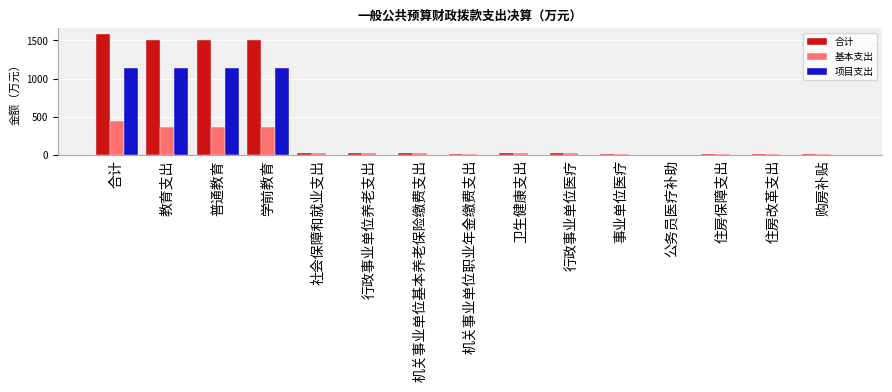

Is it true that 项目支出 equals -667.1 at 卫生健康支出?

False